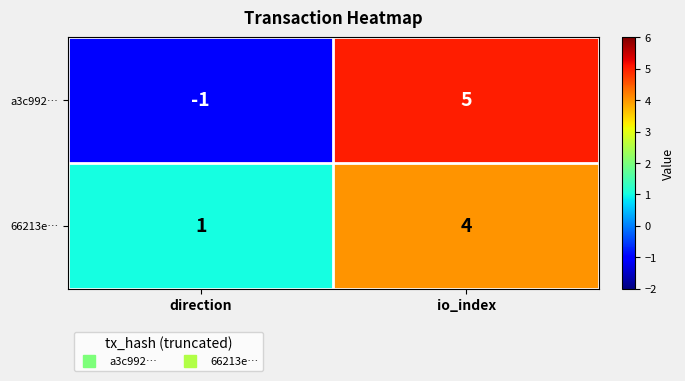

What is the difference between the maximum and minimum values in the 66213e… series?

3